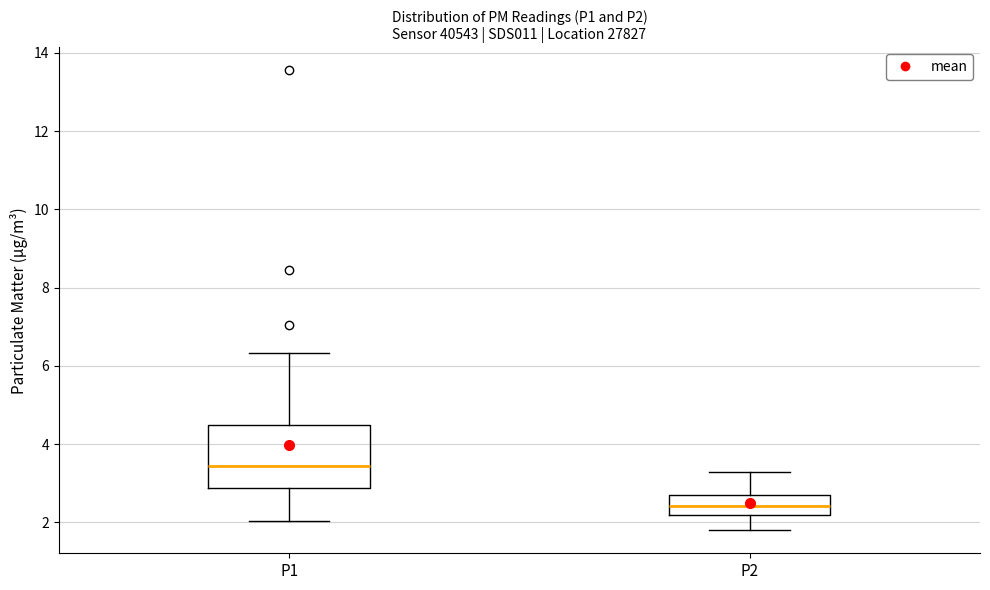

Which box is the tallest, from its lower edge to its upper edge?

P1